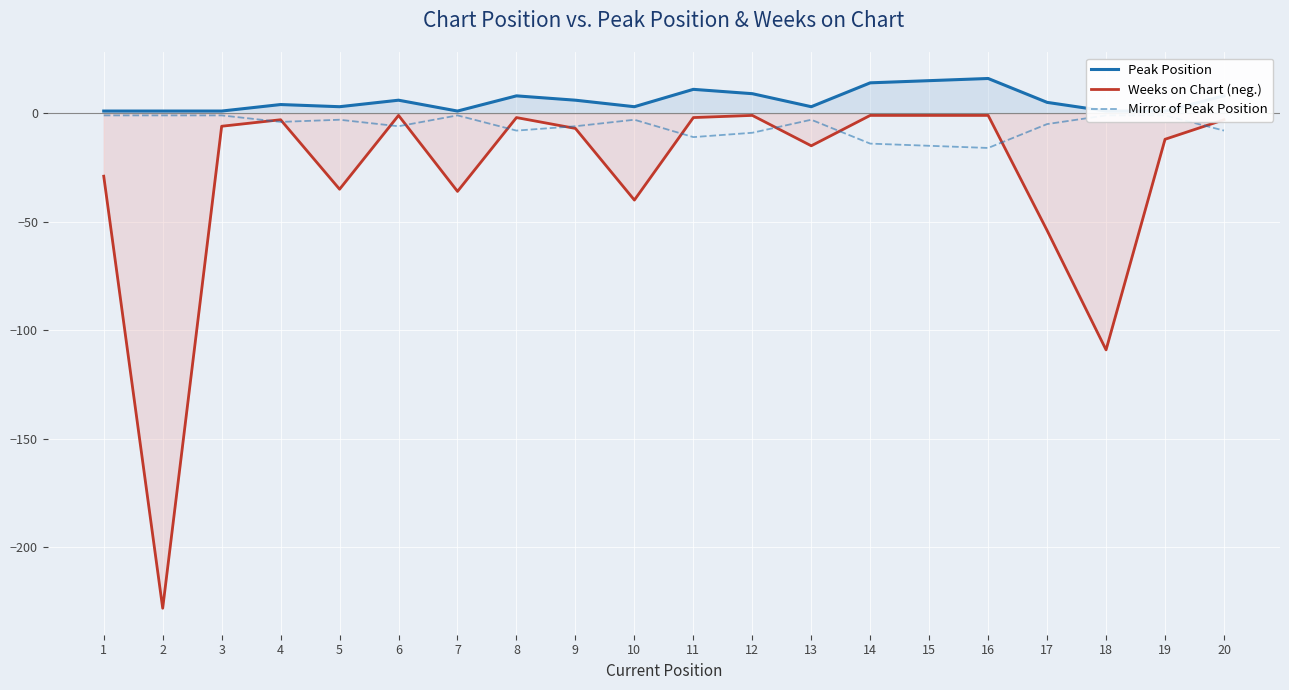

What is the difference between the Peak Position values at 14 and 7?

13